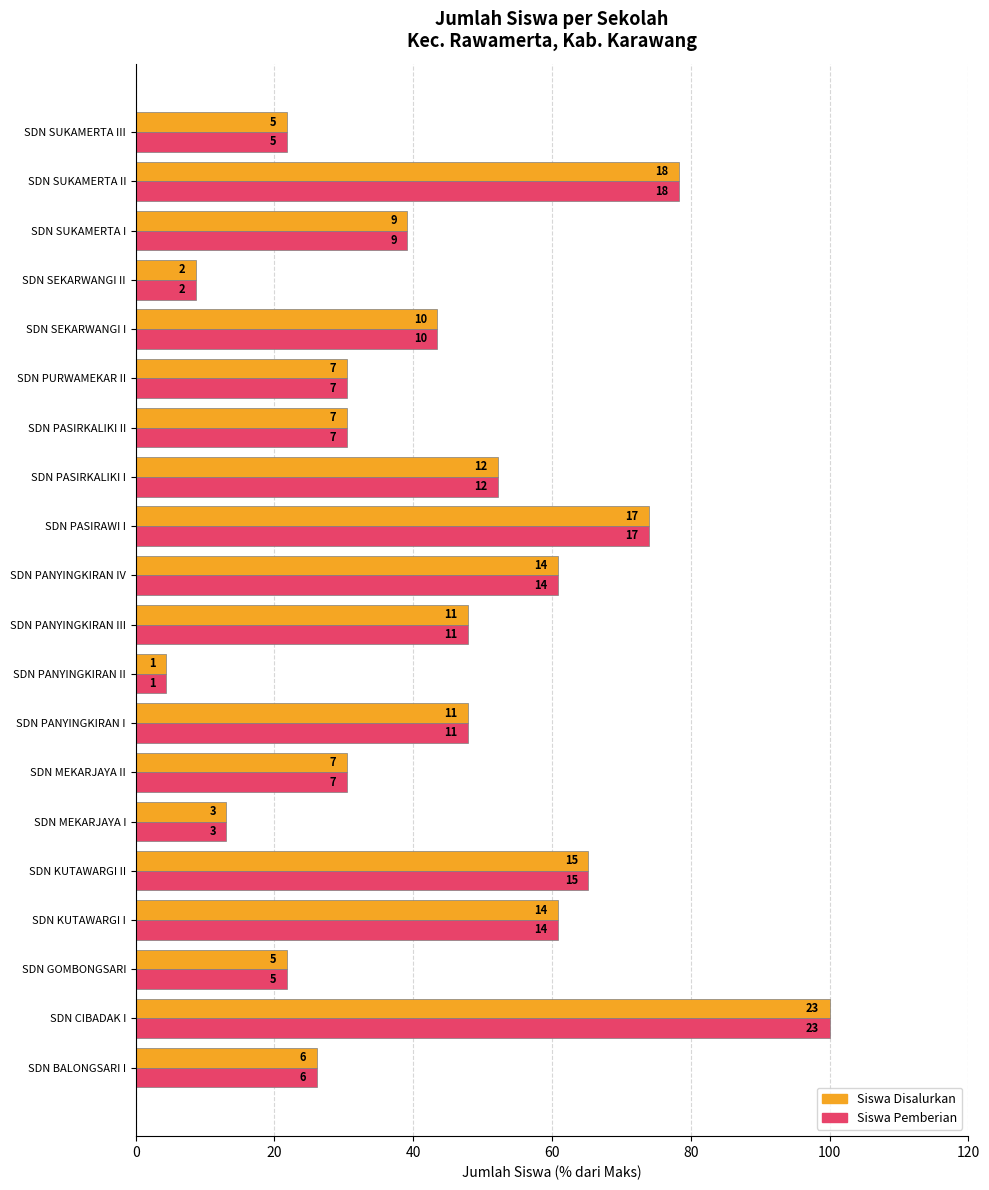

What are all the series names shown in the legend?

Siswa Disalurkan, Siswa Pemberian